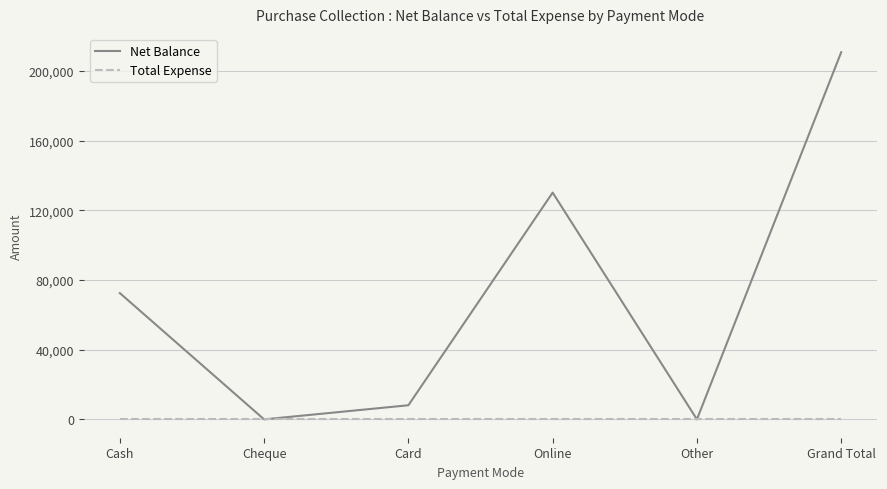

What are all the series names shown in the legend?

Net Balance, Total Expense